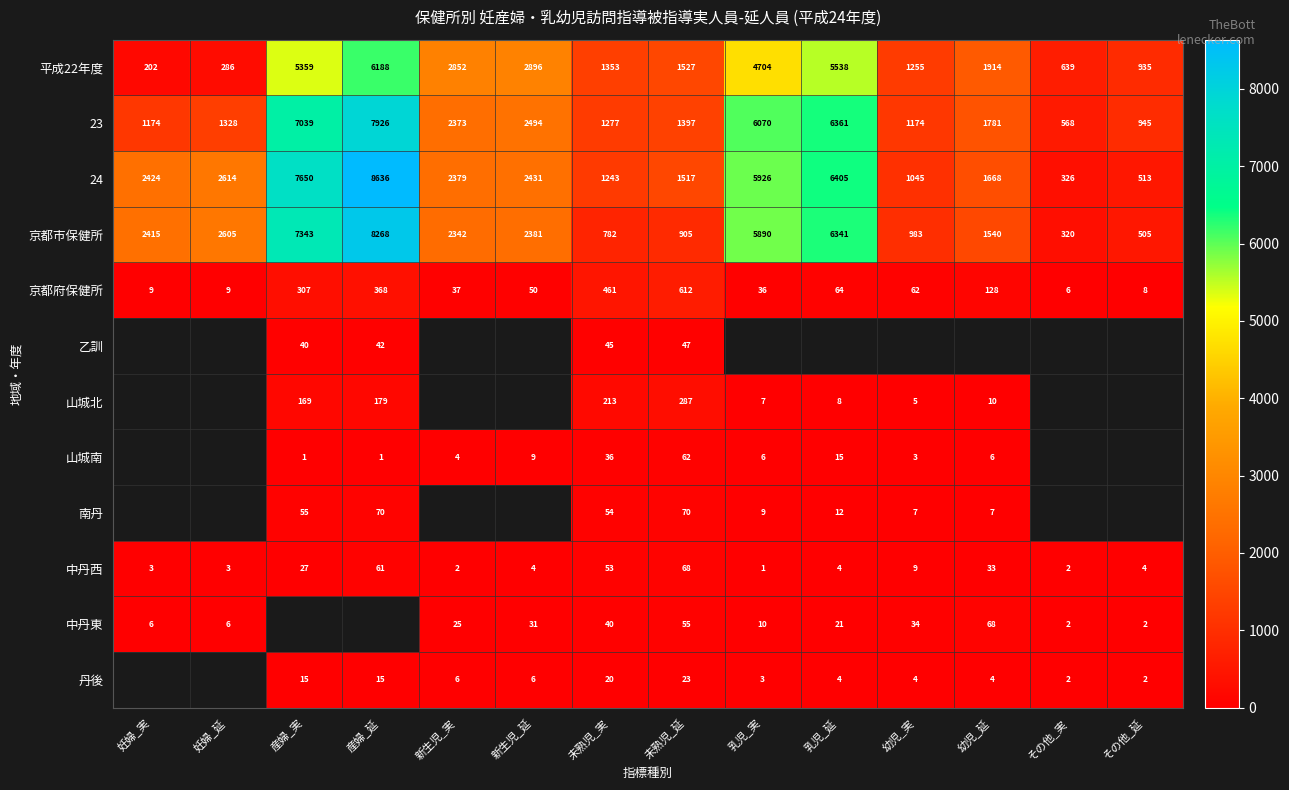

Between 新生児_実 and 未熟児_延, which series saw the biggest shift?

京都市保健所